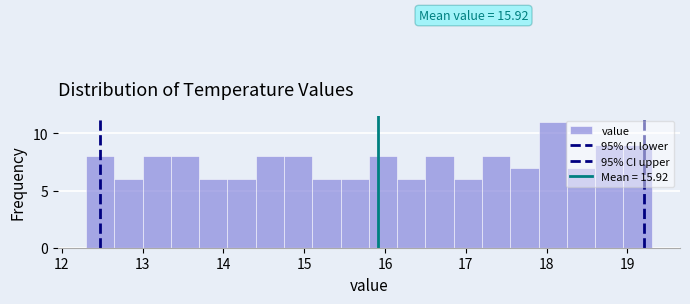

Around what value on the x-axis is the tallest bar? Give the approximate position of its centre, as read against the axis.

18.1